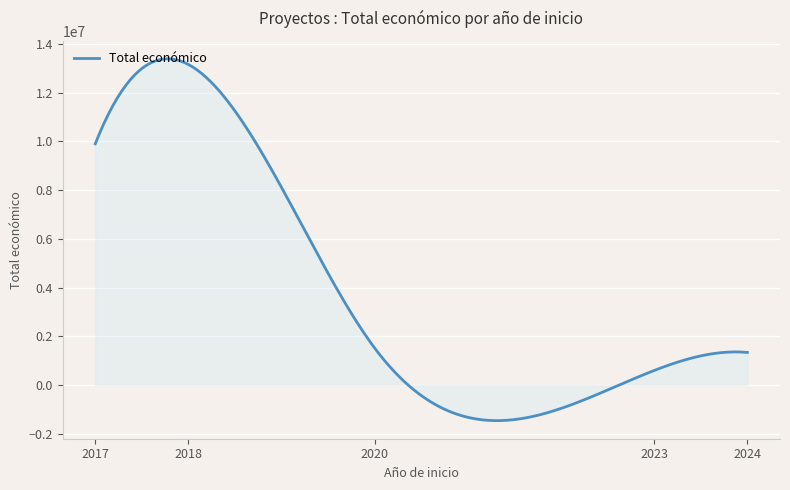

What is the maximum value shown in the chart?

13391916.8